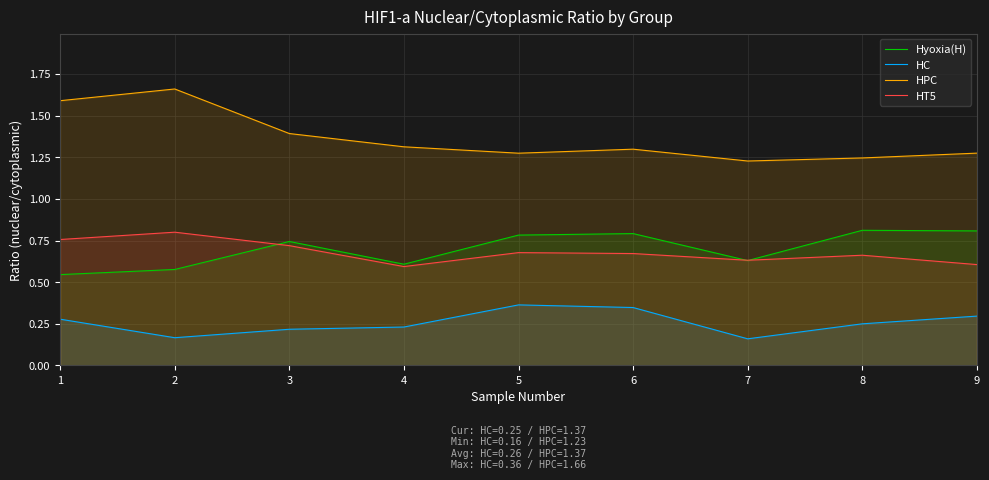

What is the total value across all series at 1?

3.2